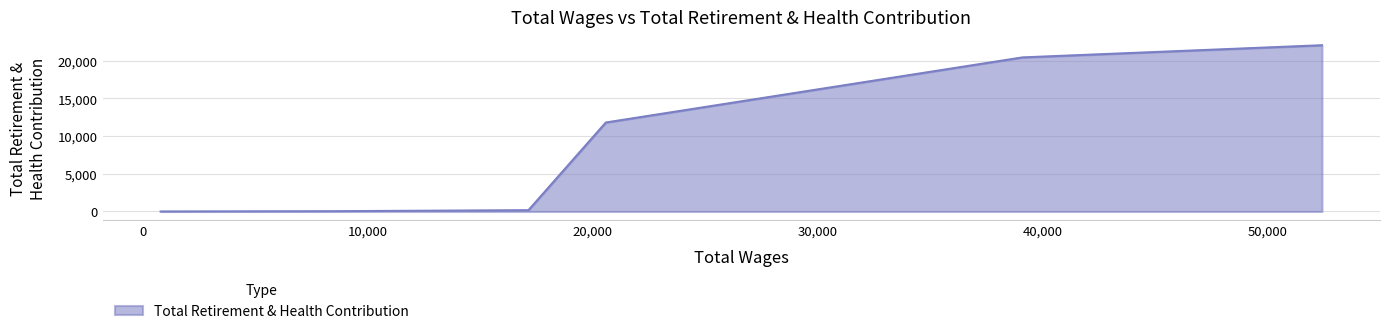

What is the difference between the maximum and minimum values?

22041